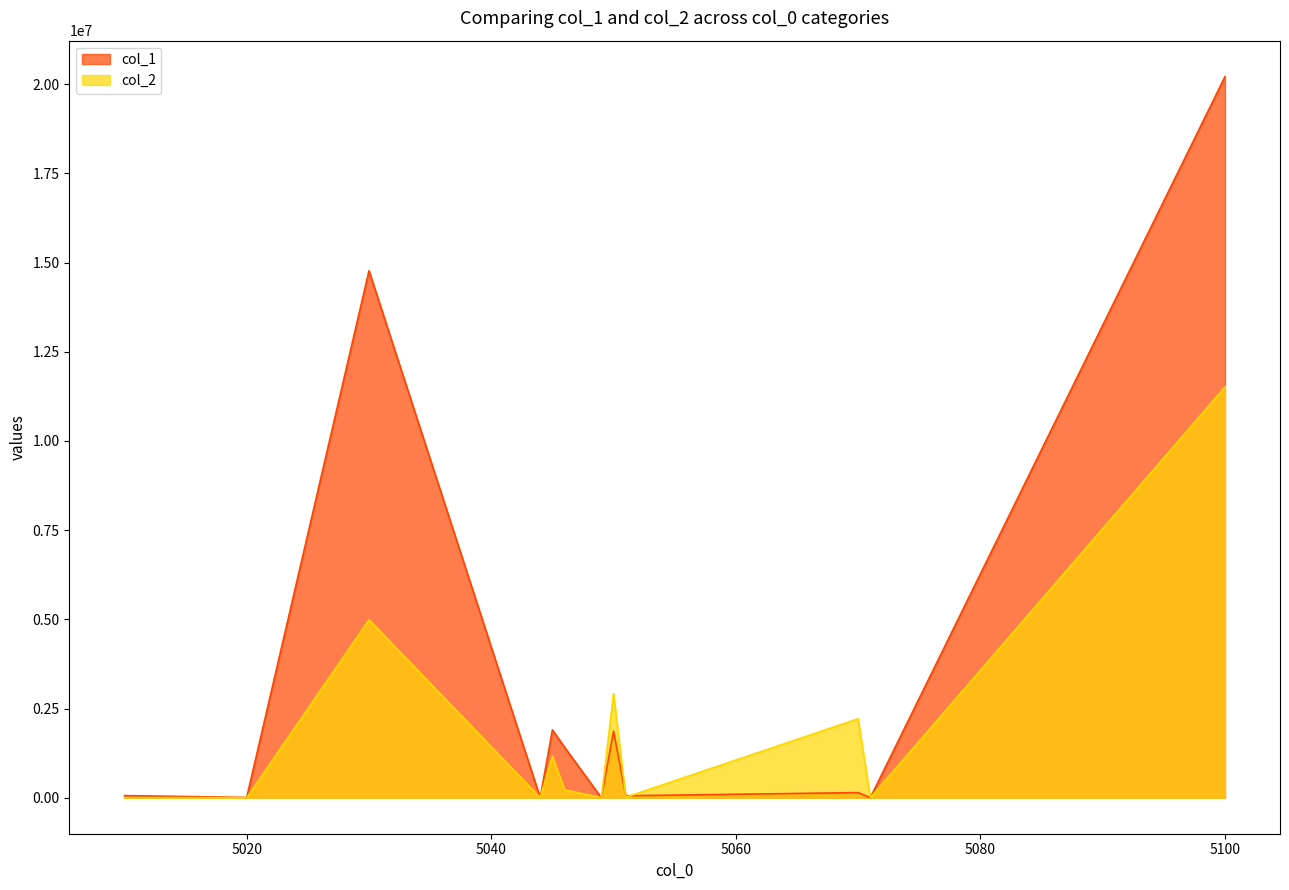

Which series changed the most between 5051 and 5100?

col_1